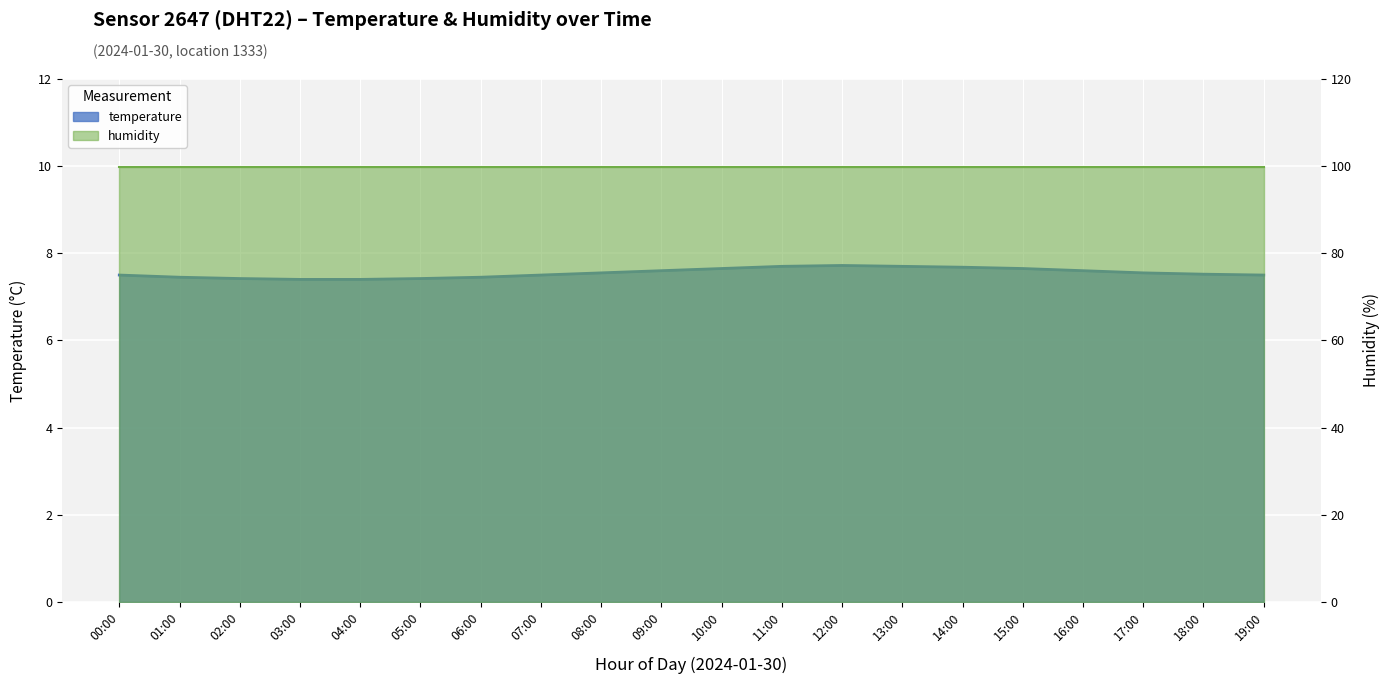

Count the values in the range 7 to 8.

20